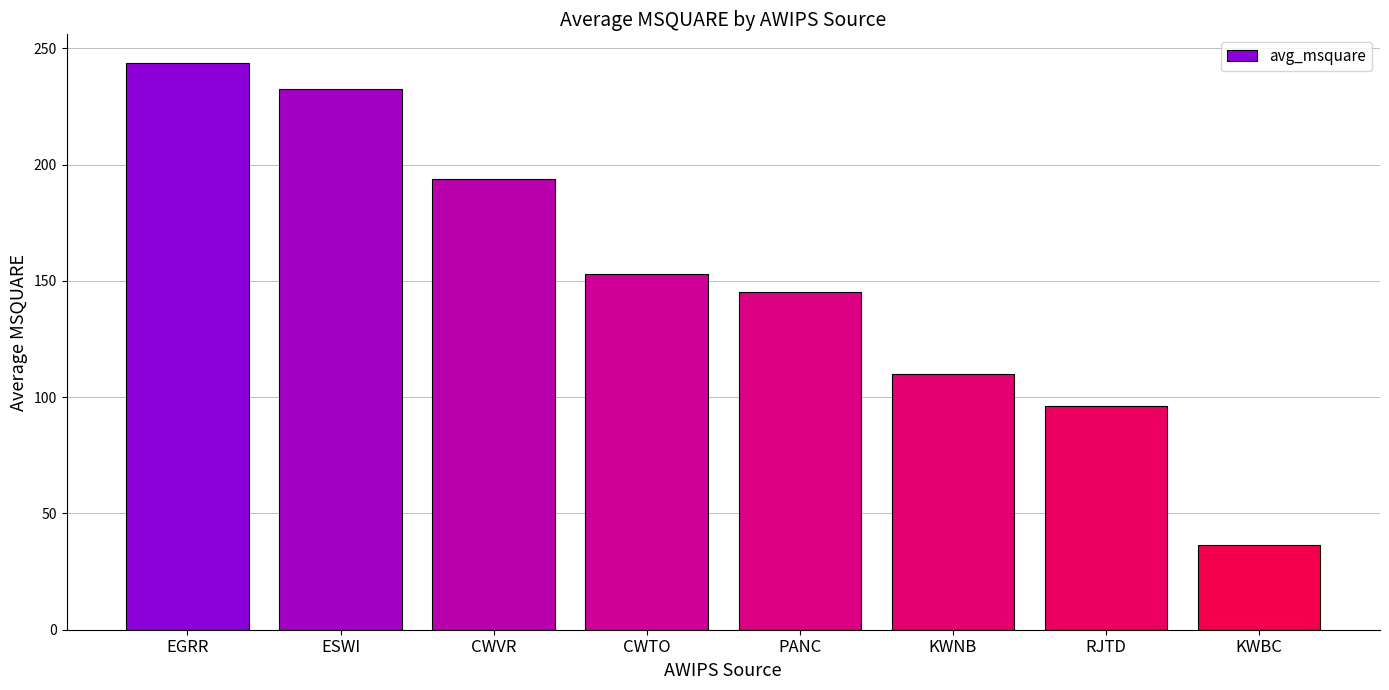

What is the value of the 6th bar from the left?

109.8